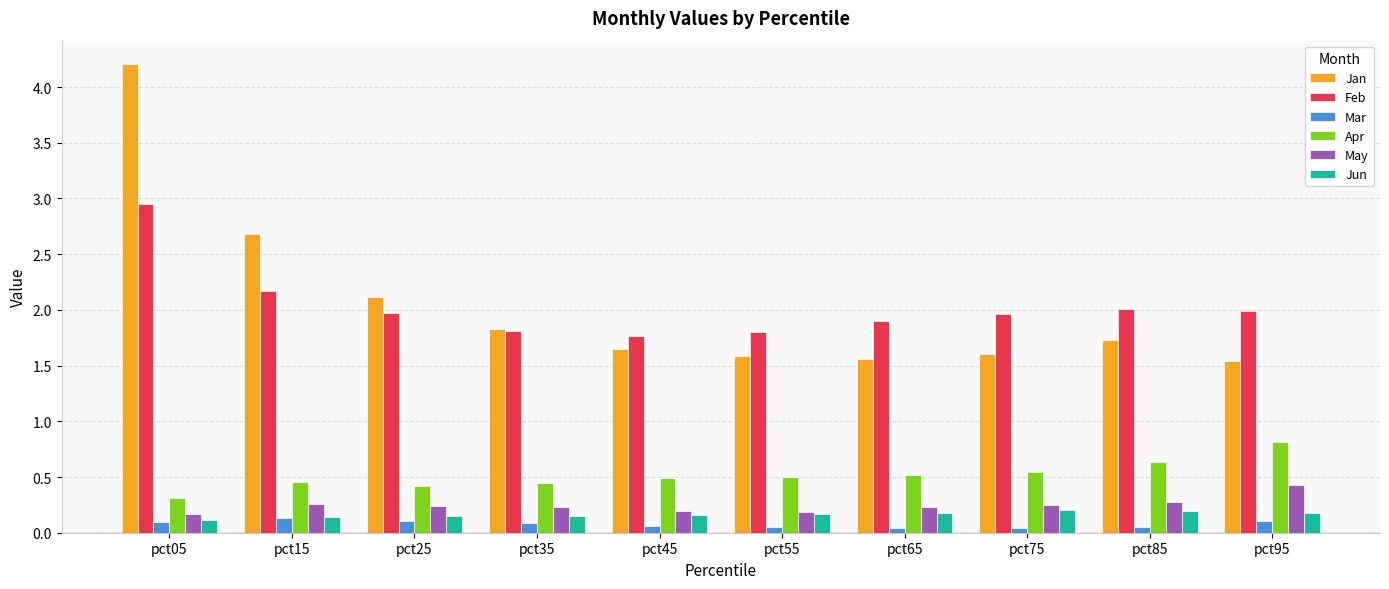

What are all the series names shown in the legend?

Jan, Feb, Mar, Apr, May, Jun